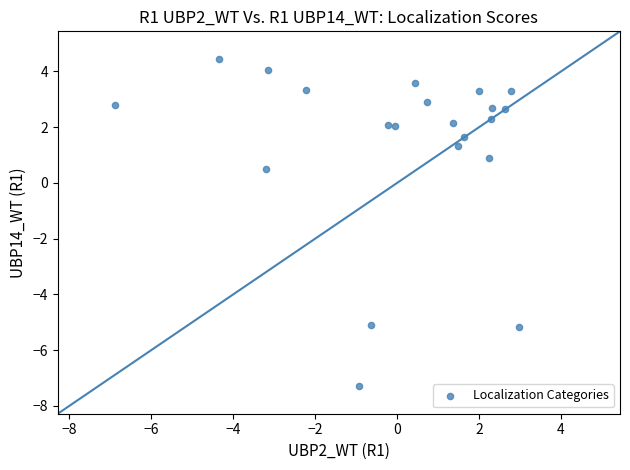

What is the range of X values (max minus min)?

9.9